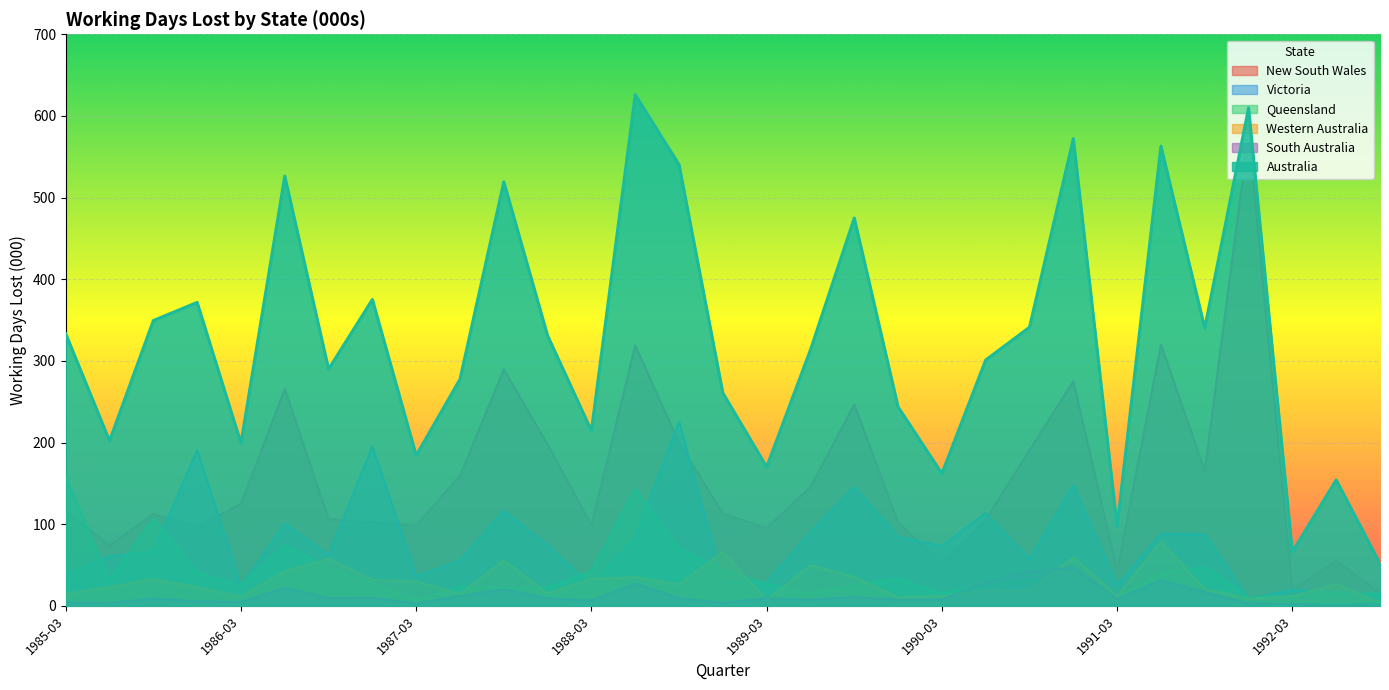

True or false: South Australia and Western Australia cross at least once.

True